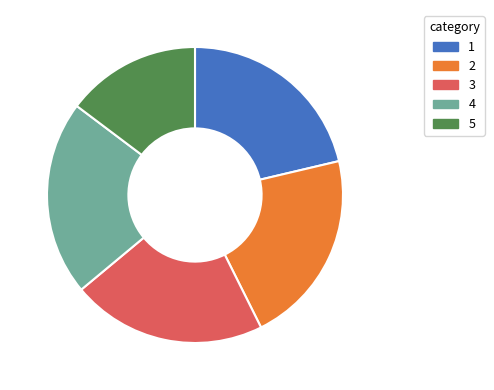

Is it true that 3 is 21% of the pie?

True